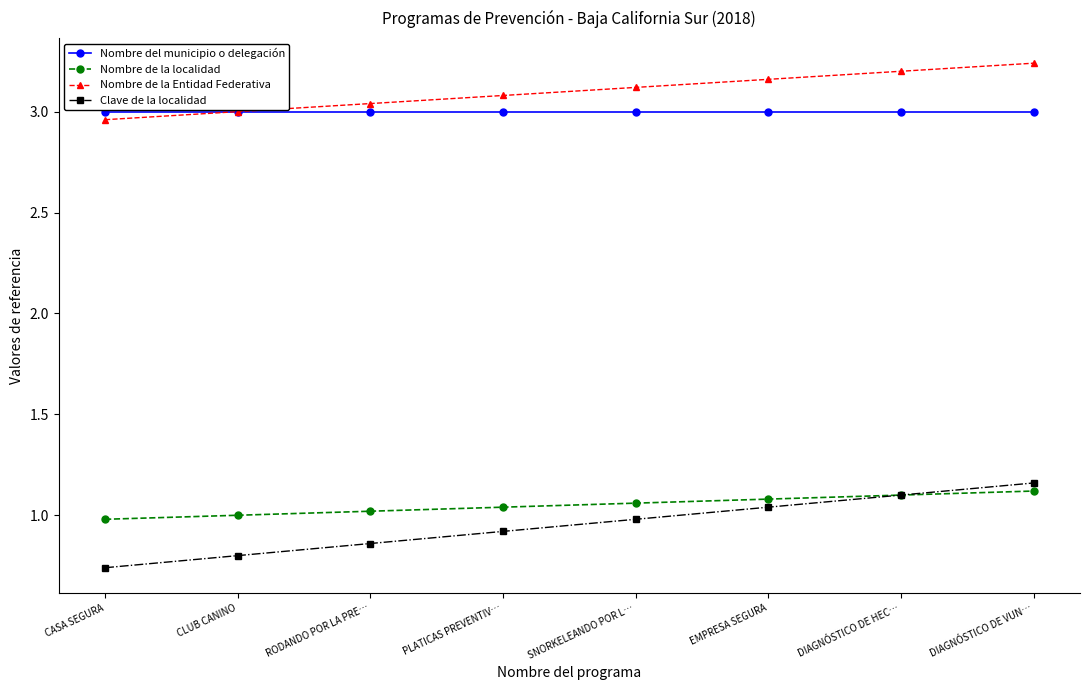

What is the sum of all Clave de la localidad values?

7.6